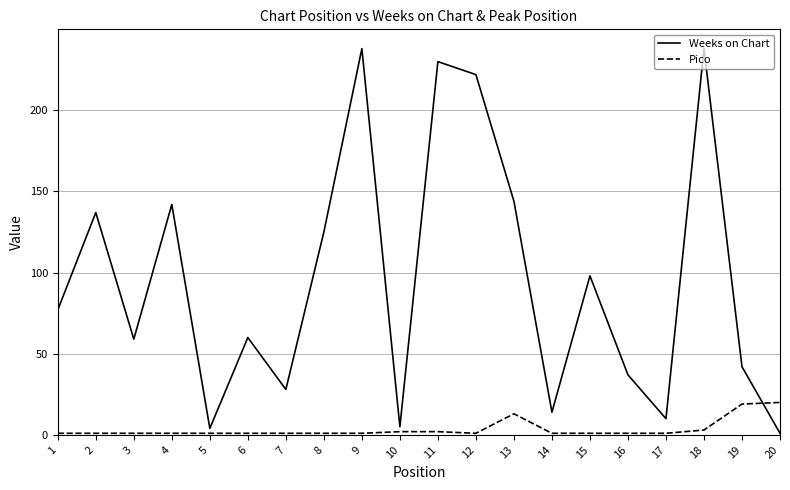

Reading left to right, extract all data points from this chart.

Weeks on Chart: 1=77	2=137	3=59	4=142	5=4	6=60	7=28	8=125	9=238	10=5	11=230	12=222	13=144	14=14	15=98	16=37	17=10	18=238	19=42	20=1
Pico: 1=1	2=1	3=1	4=1	5=1	6=1	7=1	8=1	9=1	10=2	11=2	12=1	13=13	14=1	15=1	16=1	17=1	18=3	19=19	20=20